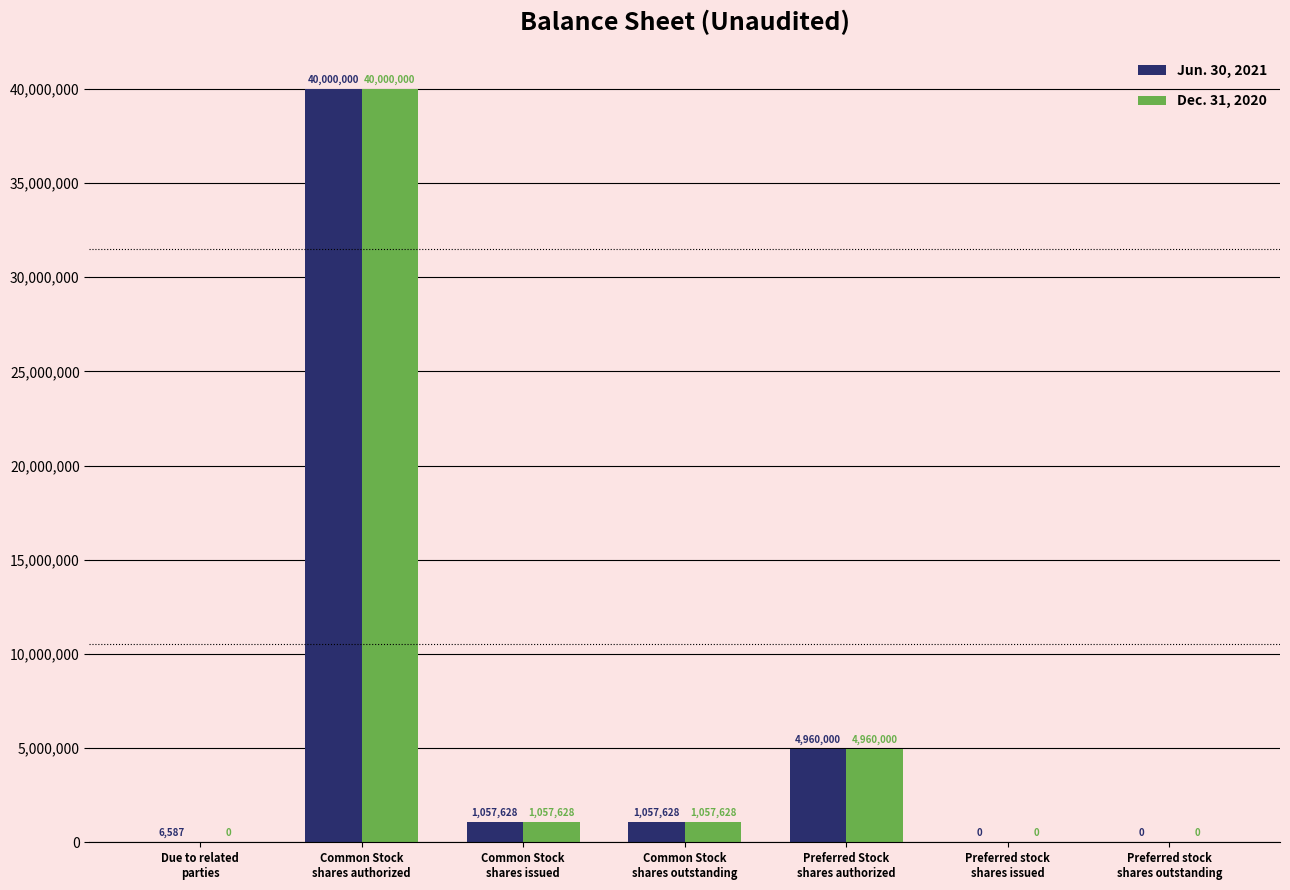

Reading left to right, transcribe all the data shown in this chart.

Jun. 30, 2021: Due to related
parties=6587	Common Stock
shares authorized=40000000	Common Stock
shares issued=1057628	Common Stock
shares outstanding=1057628	Preferred Stock
shares authorized=4960000	Preferred stock
shares issued=0	Preferred stock
shares outstanding=0
Dec. 31, 2020: Due to related
parties=0	Common Stock
shares authorized=40000000	Common Stock
shares issued=1057628	Common Stock
shares outstanding=1057628	Preferred Stock
shares authorized=4960000	Preferred stock
shares issued=0	Preferred stock
shares outstanding=0